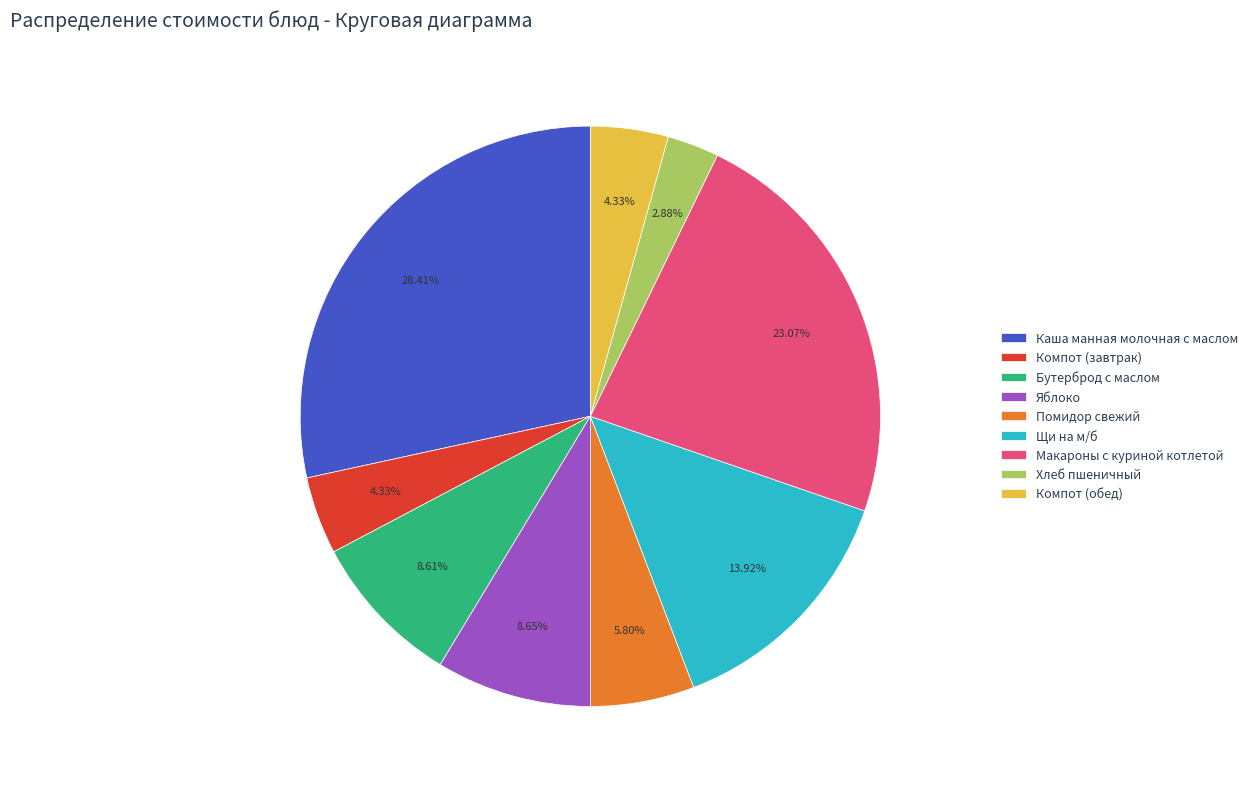

Which has a higher value, Компот (завтрак) or Бутерброд с маслом?

Бутерброд с маслом